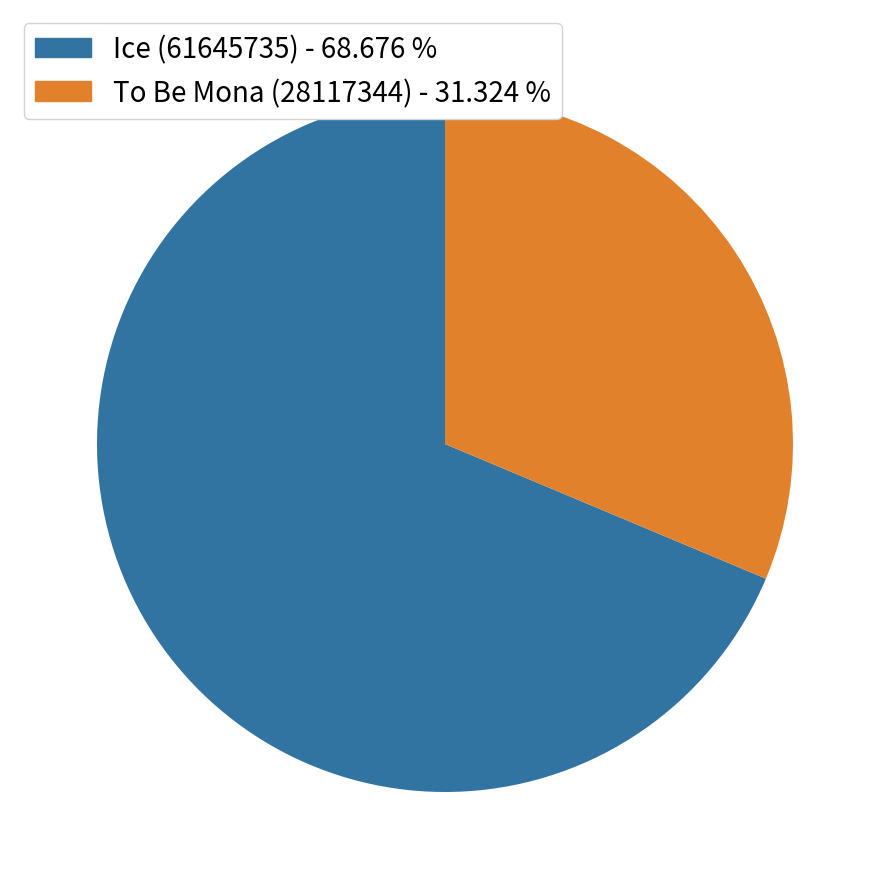

Does any single category account for the majority?

Yes